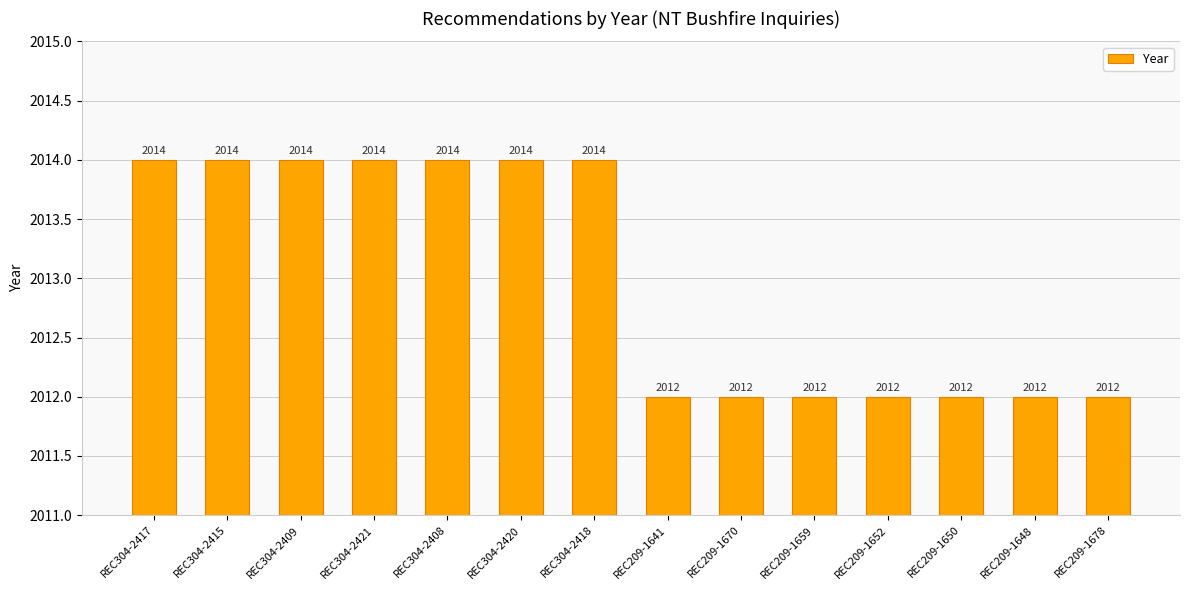

What position from the left is REC304-2417?

1